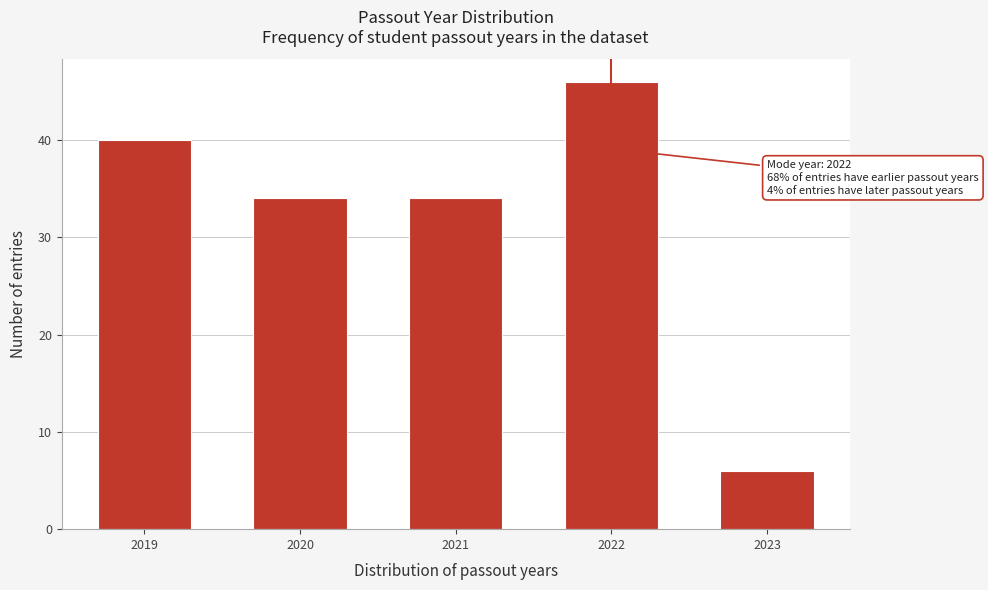

Reading right to left, what are all the values shown in this chart?

6	46	34	34	40